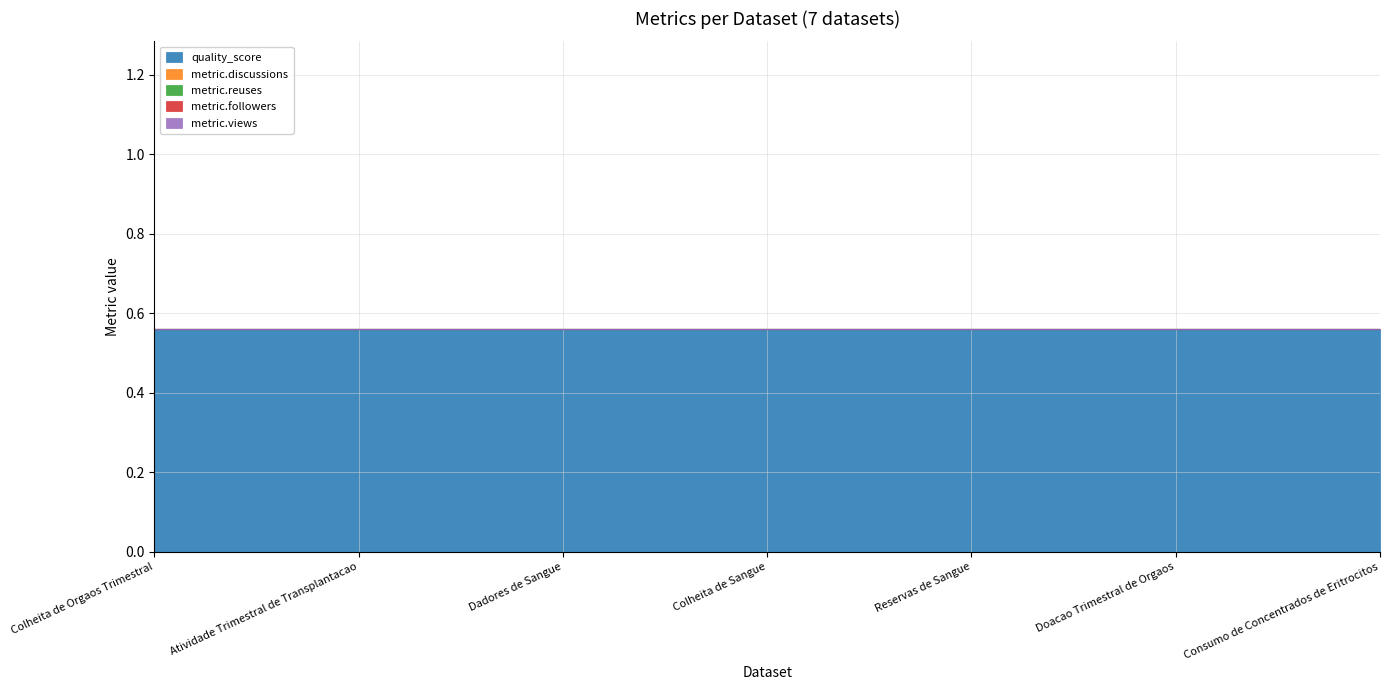

Between Doacao Trimestral de Orgaos and Colheita de Sangue, which is larger?

Doacao Trimestral de Orgaos